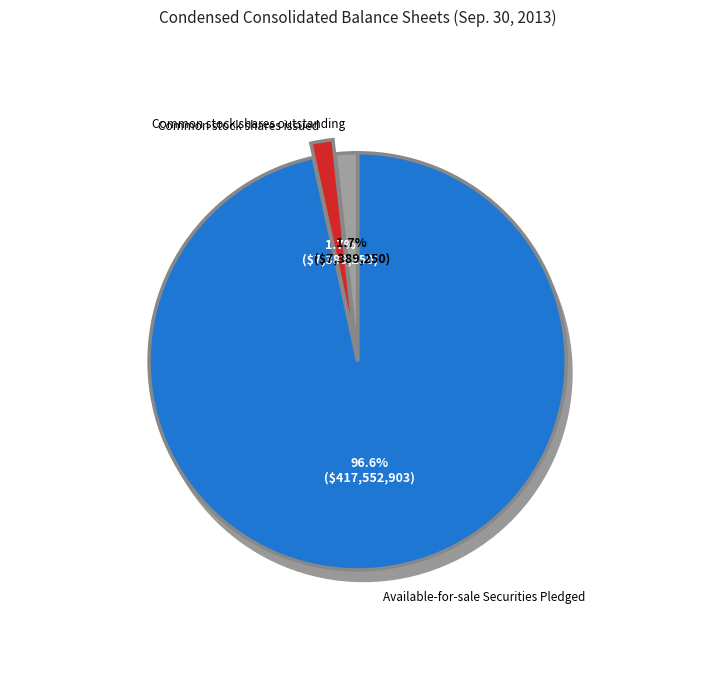

To the nearest percent, what is the combined percentage of Available-for-sale Securities Pledged and Common stock shares outstanding?

98%